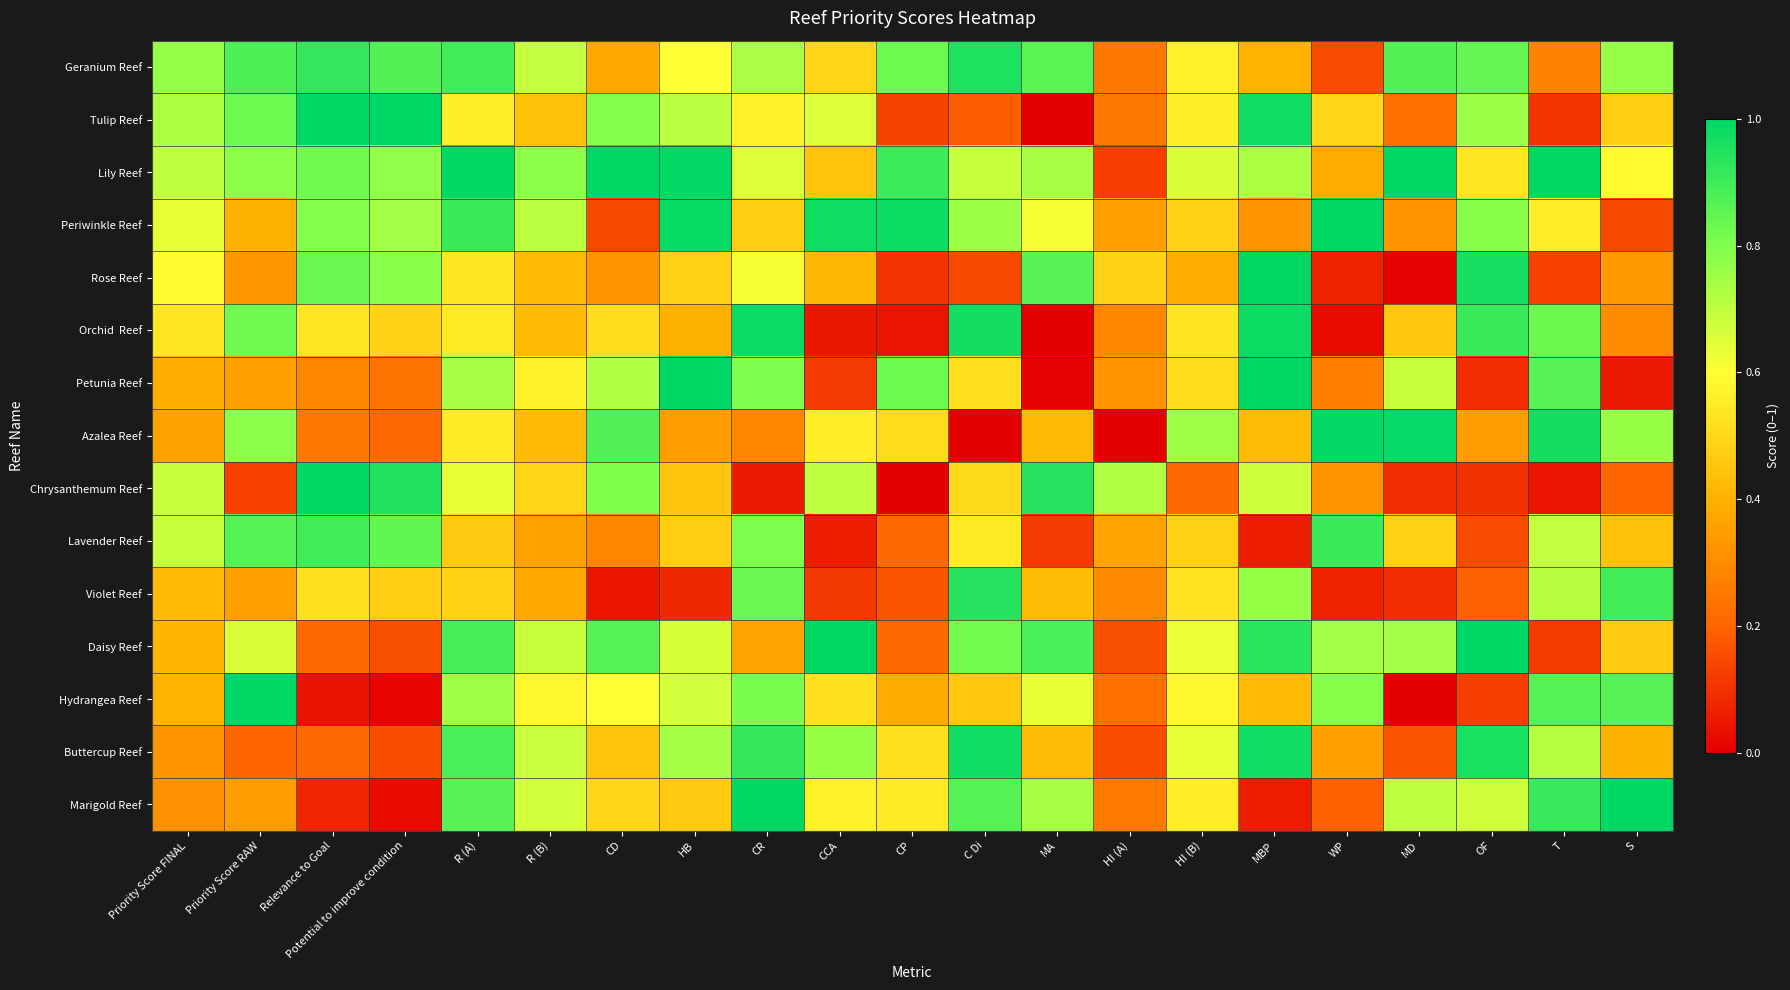

What is the total value across all series at Priority Score FINAL?

7.9